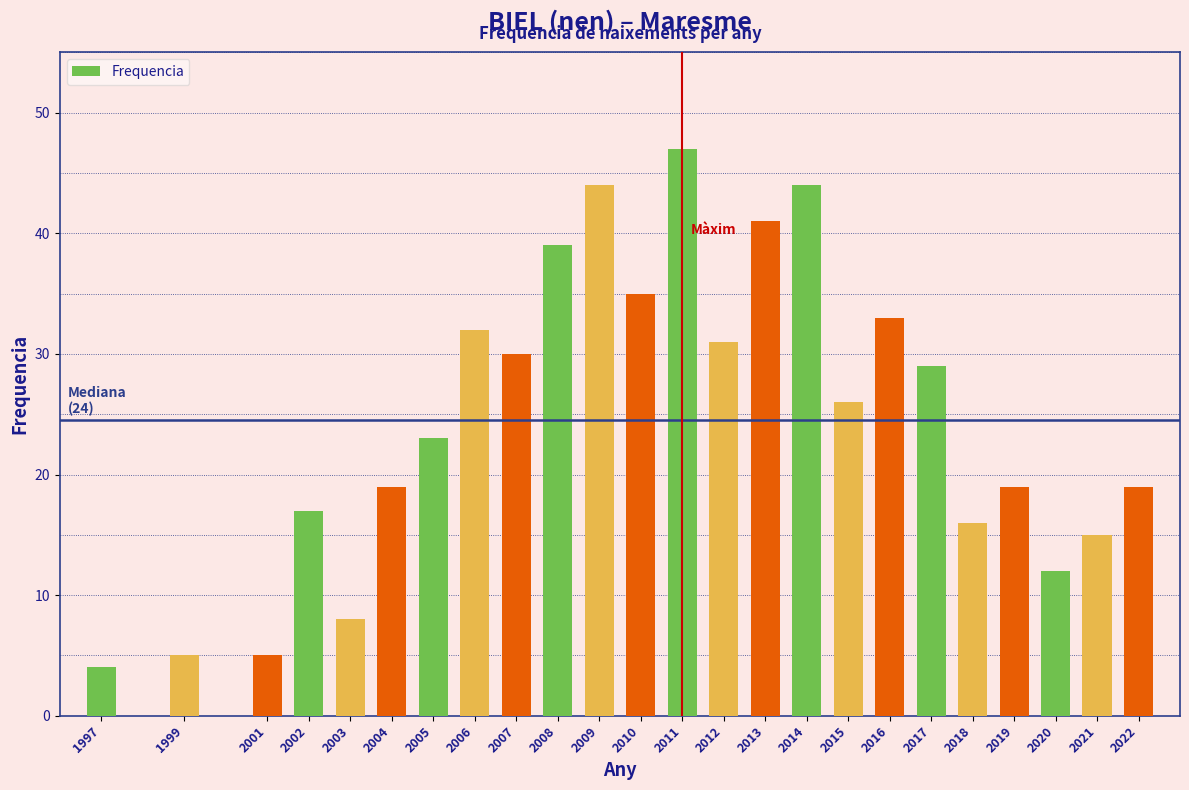

Reading left to right, transcribe all the data shown in this chart.

1997=4	1999=5	2001=5	2002=17	2003=8	2004=19	2005=23	2006=32	2007=30	2008=39	2009=44	2010=35	2011=47	2012=31	2013=41	2014=44	2015=26	2016=33	2017=29	2018=16	2019=19	2020=12	2021=15	2022=19